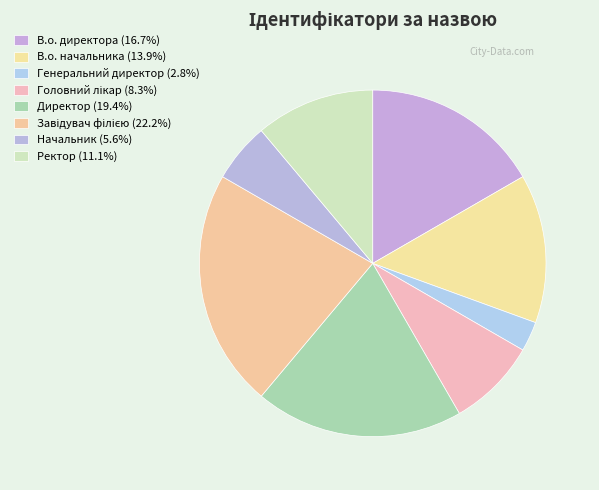

Do В.о. директора and Начальник together represent more than half of the pie?

No